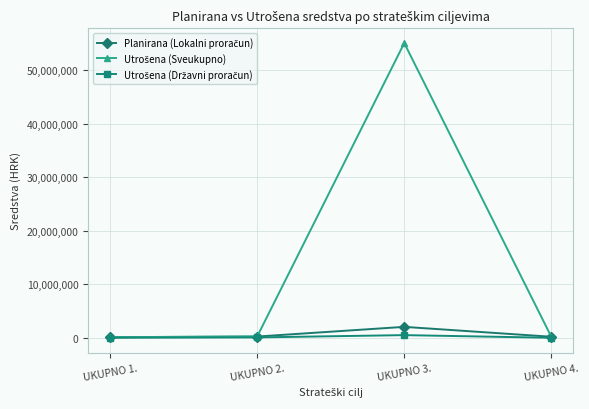

Count the number of data series in this chart.

3